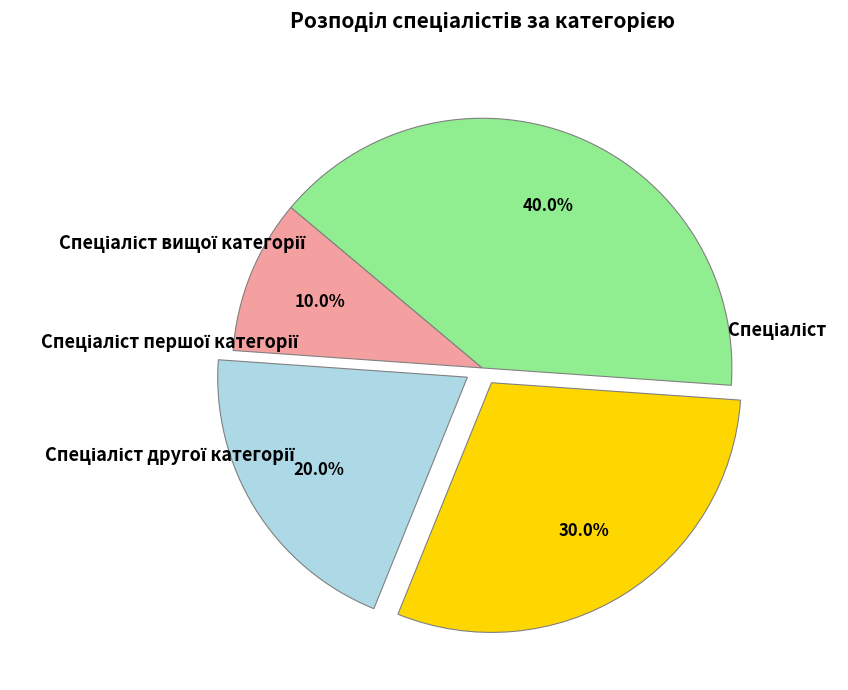

Count the number of slices in the pie.

4